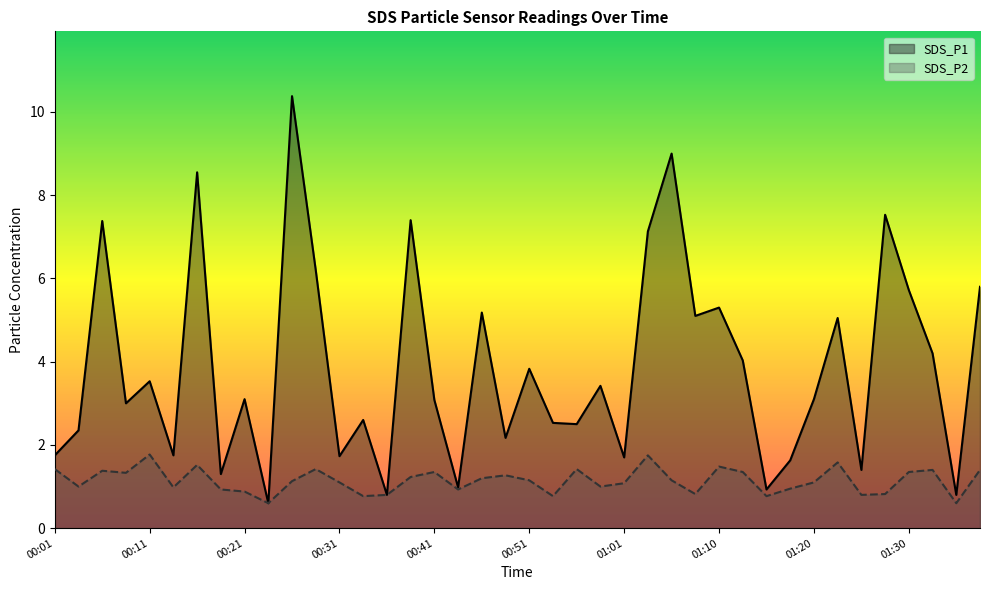

In SDS_P2, how many points are lower than both neighbors (excluding endpoints)?

12